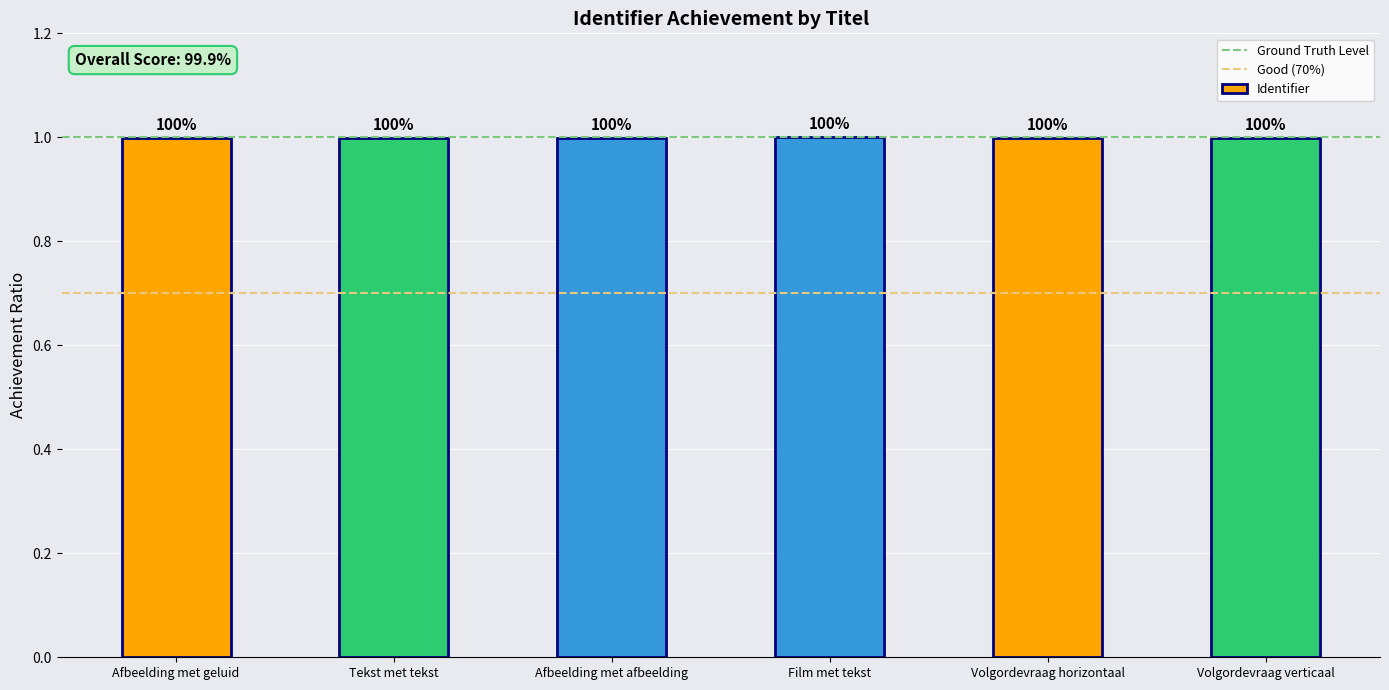

What is the label of the 6th bar from the right?

Afbeelding met geluid